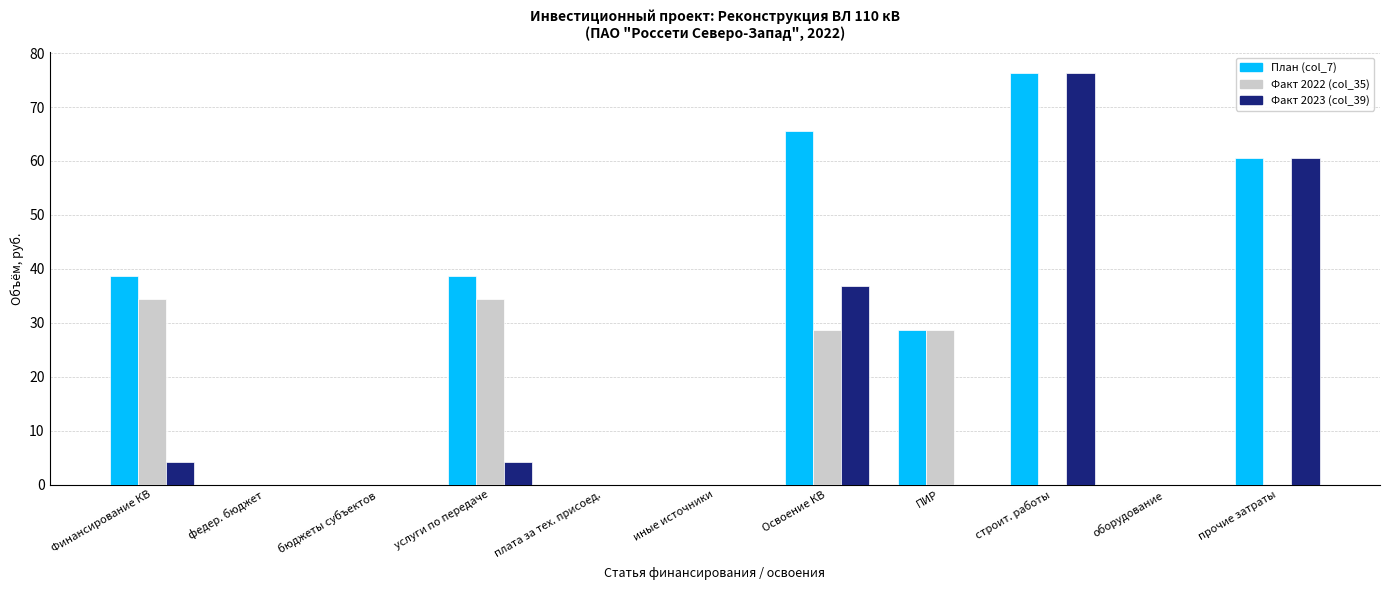

Which label corresponds to the largest value in the chart?

строит. работы